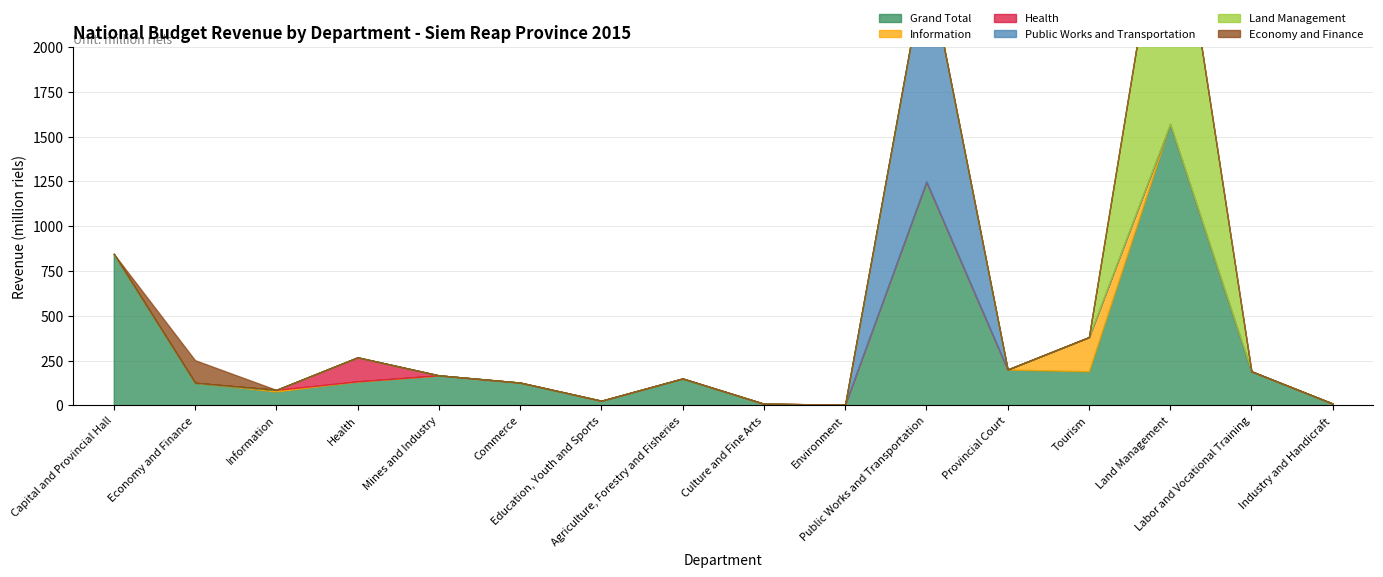

The Land Management series shows 0.0 at Economy and Finance. True or false?

True